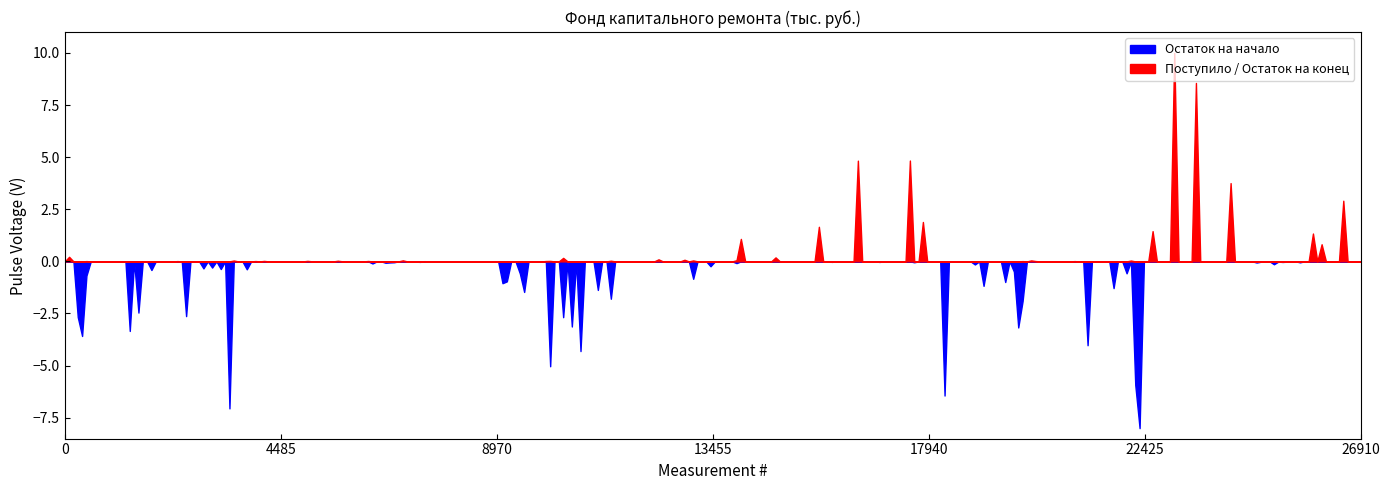

Which series has the largest range (max minus min)?

Остаток на конец